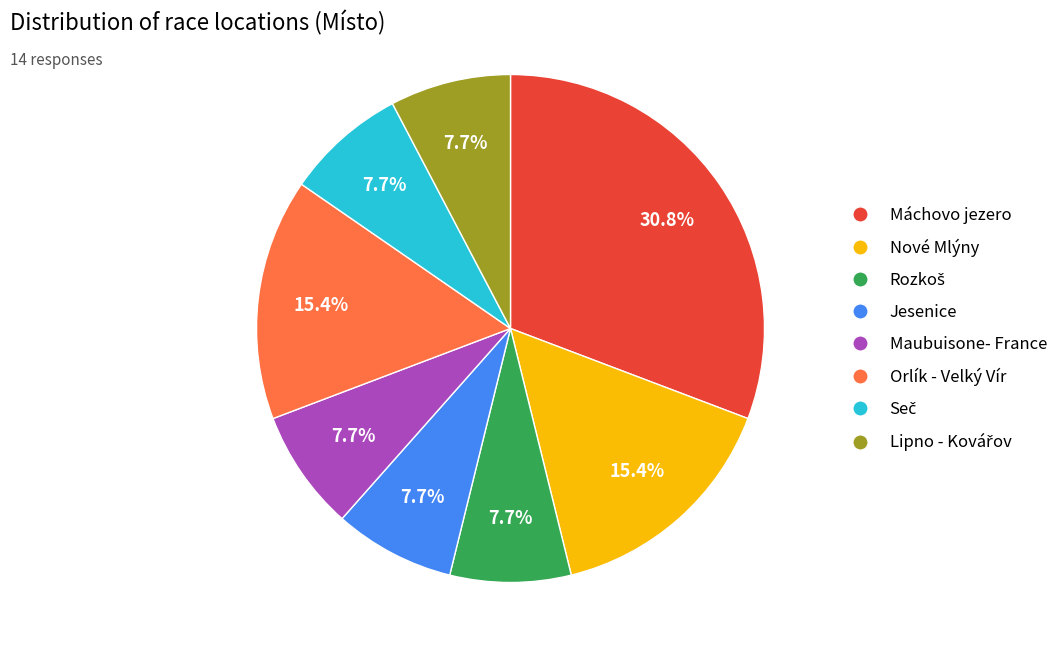

Does Máchovo jezero represent more than half of the total?

No